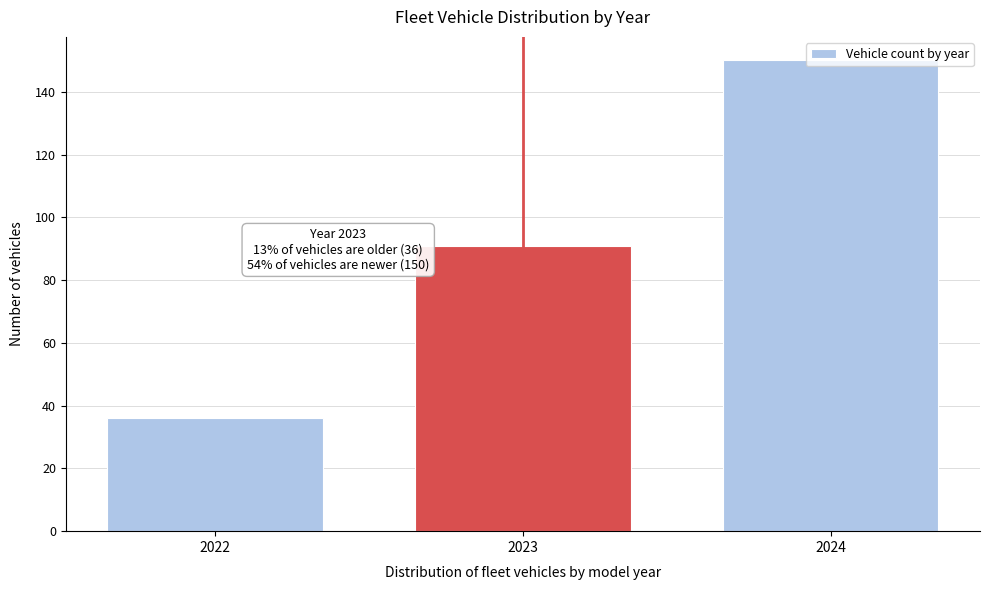

Over which range of the x-axis is the bar tallest?

2023.5 to 2024.5